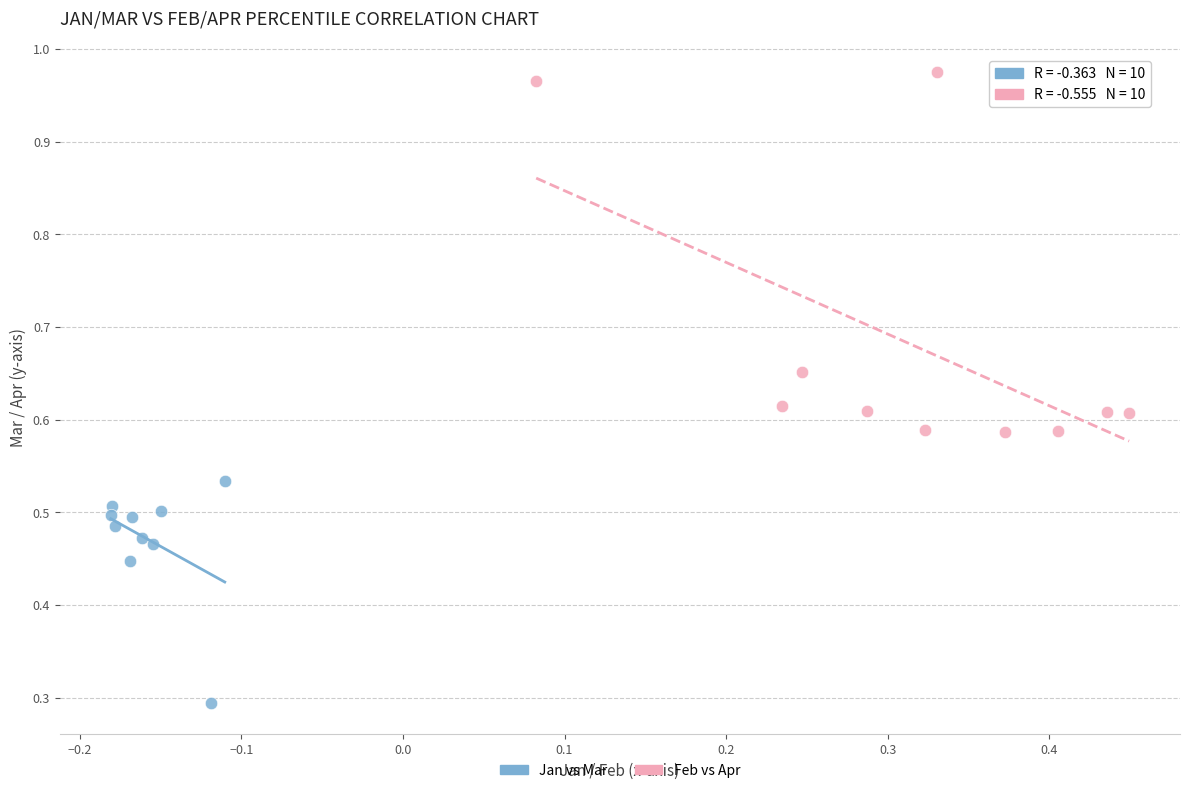

Which series contains the highest Y value?

Feb vs Apr